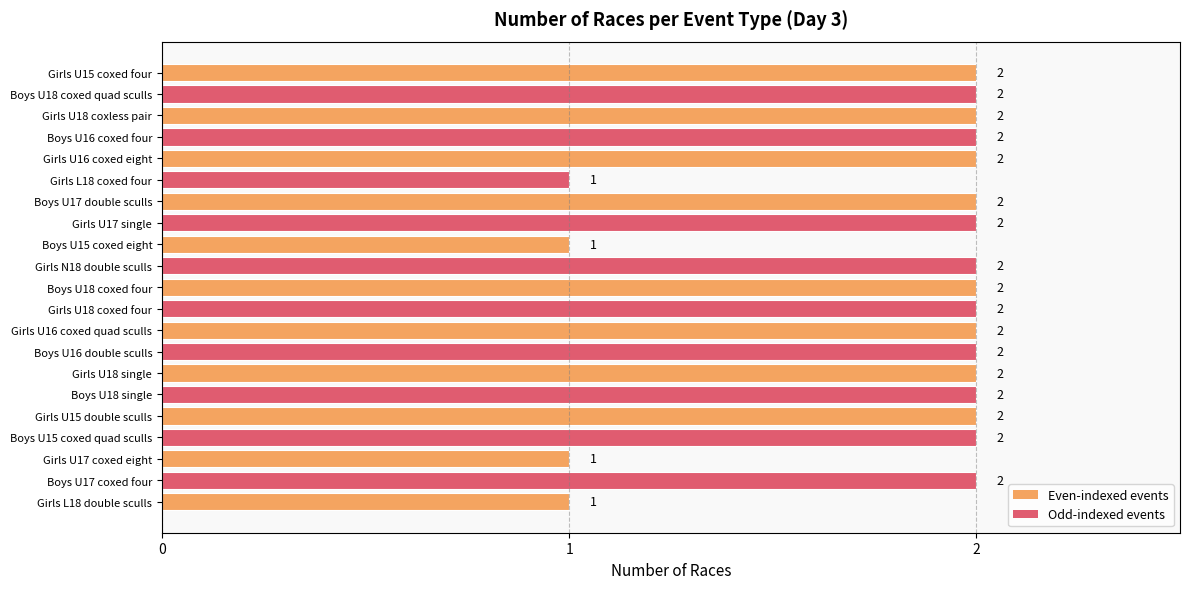

How many bars are there in total?

21